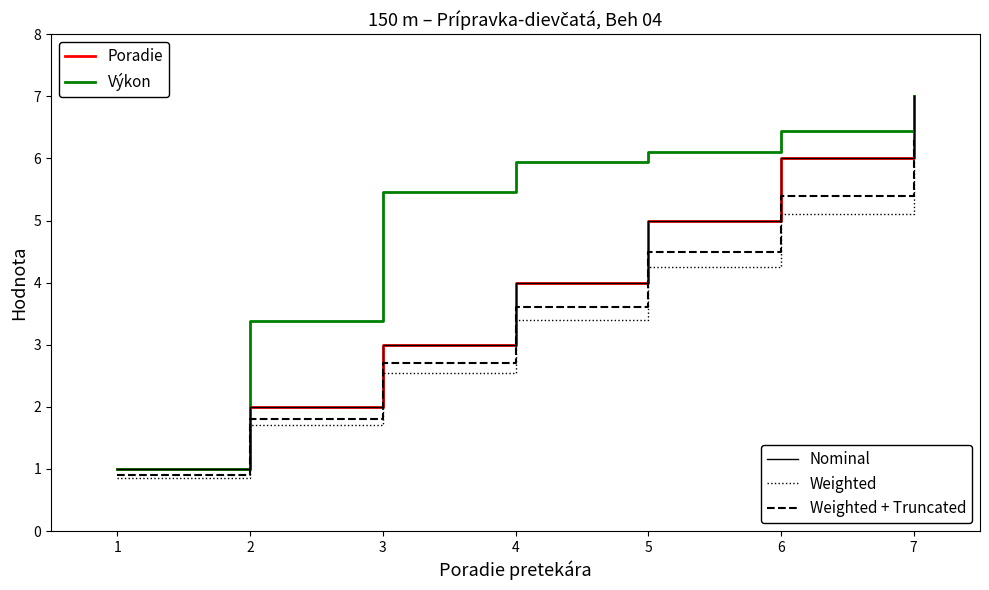

Is this an area chart (filled region under the line)?

No